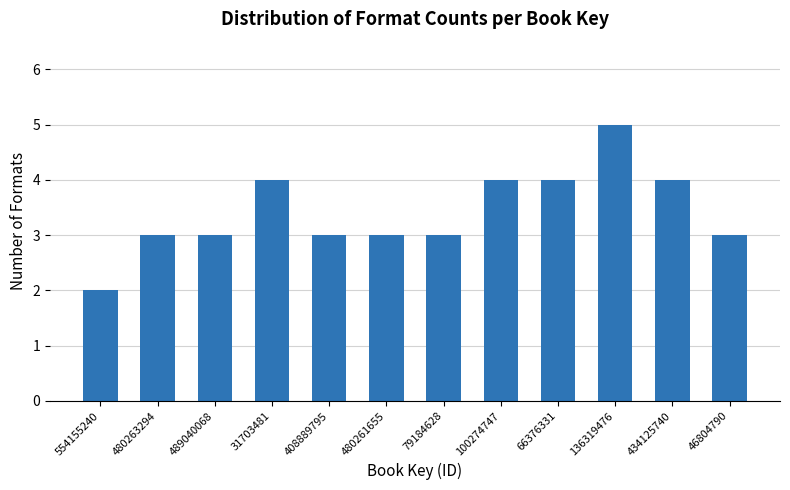

Reading left to right, what are all the values shown in this chart?

554155240=2	480263294=3	489040068=3	31703481=4	408889795=3	480261655=3	79184628=3	100274747=4	66376331=4	136319476=5	434125740=4	46804790=3